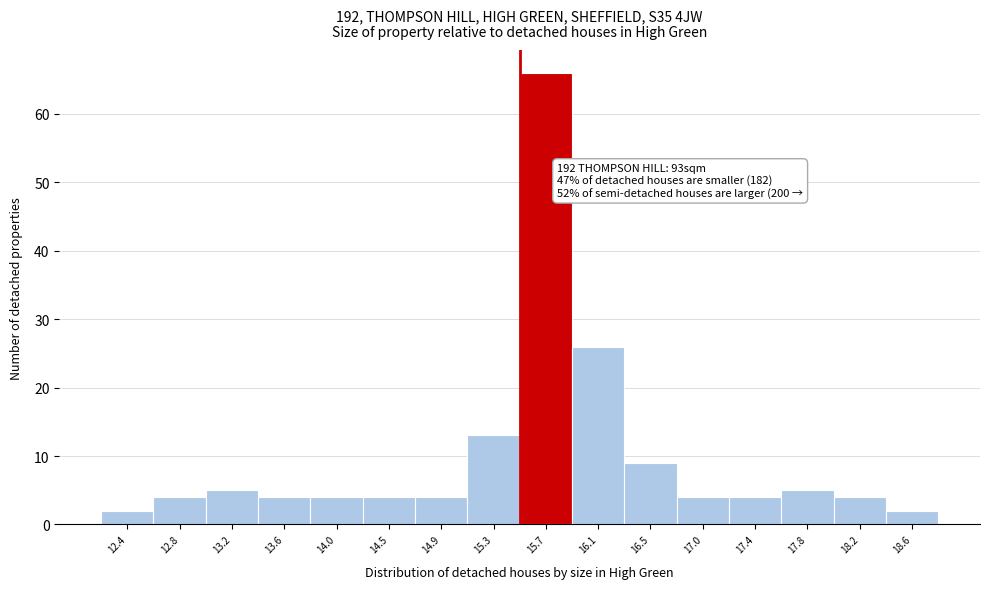

Over which range of the x-axis is the bar tallest?

15.50 to 15.90